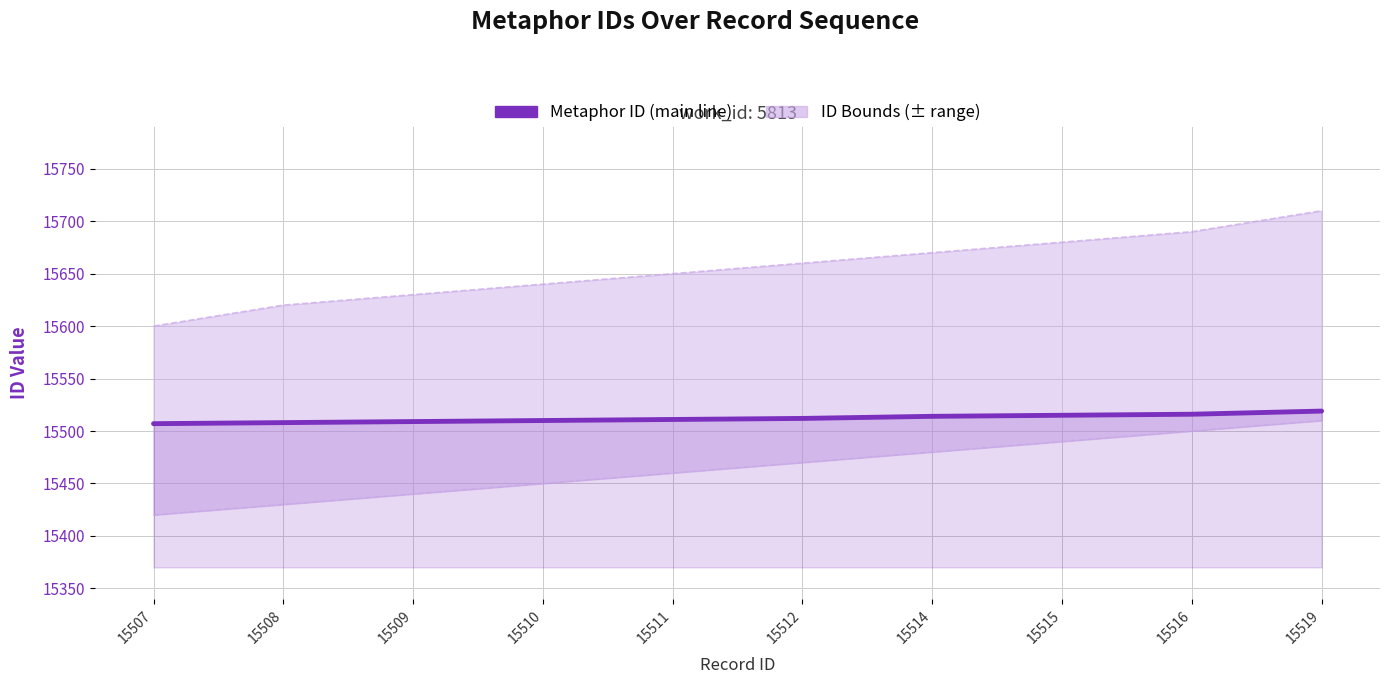

Rank the categories by Lower Bound value from lowest to highest.

15507, 15508, 15509, 15510, 15511, 15512, 15514, 15515, 15516, 15519